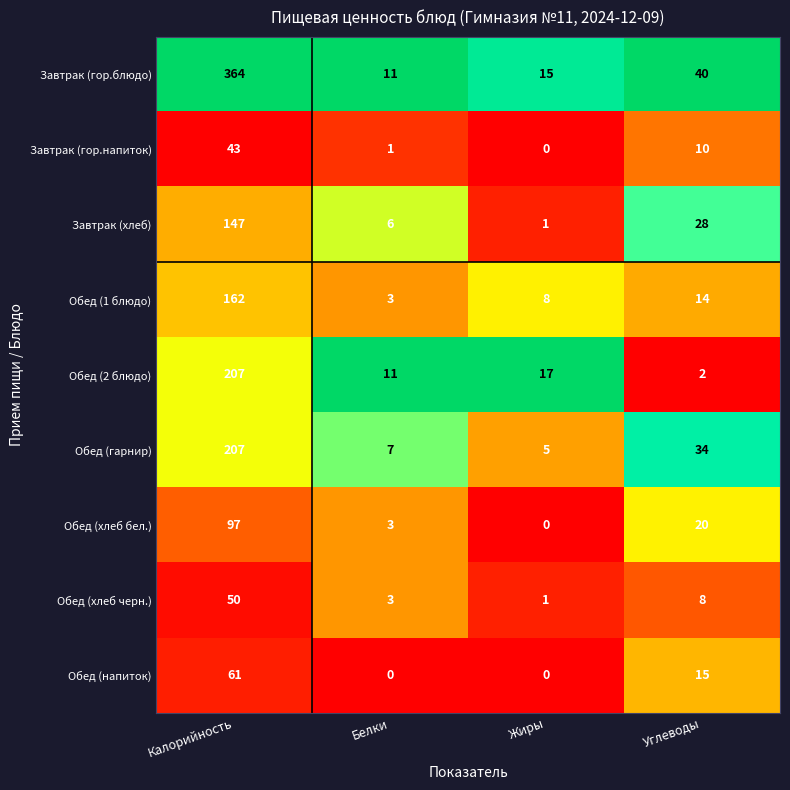

What is the greatest value displayed?

364